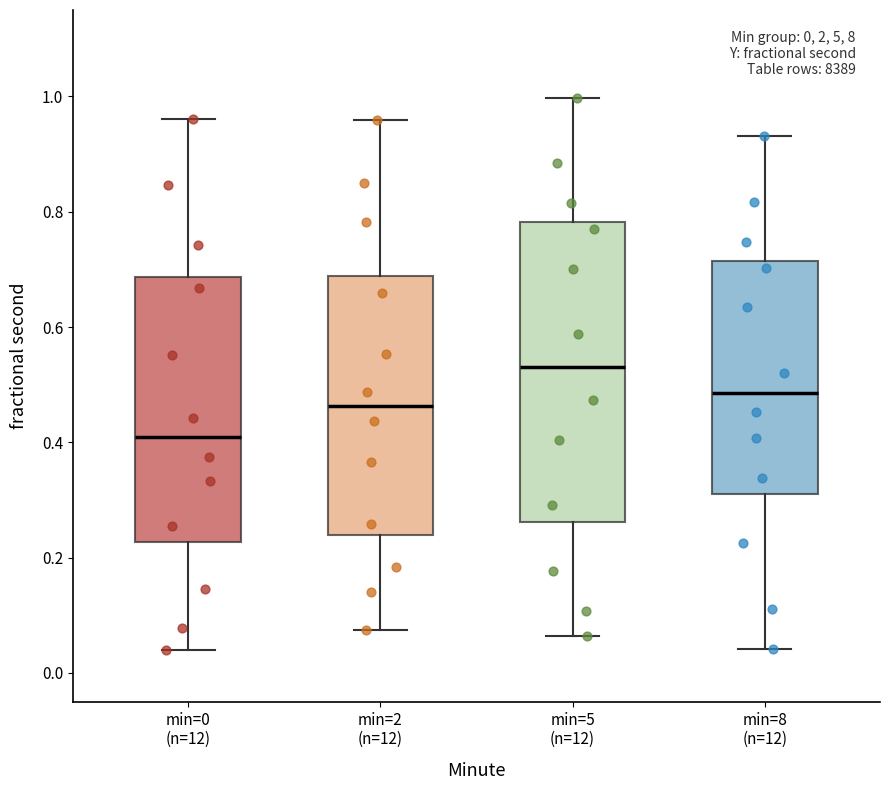

Which box's median line is the lowest?

min=0 (n=12)